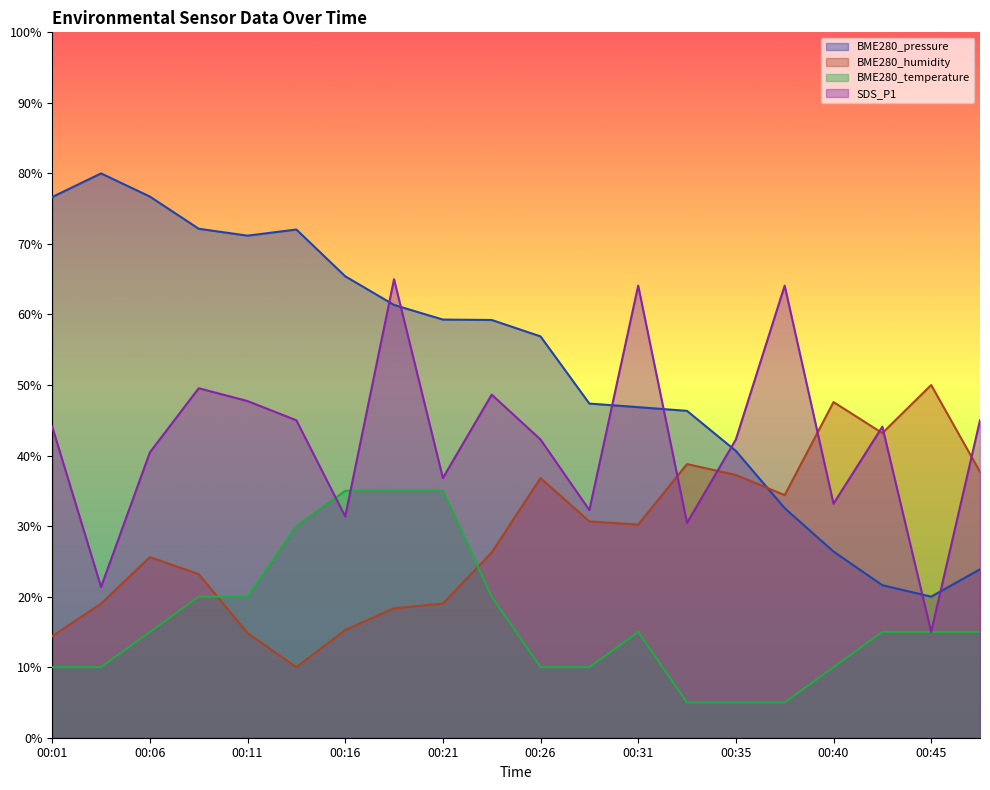

How many lines are shown in the chart?

4